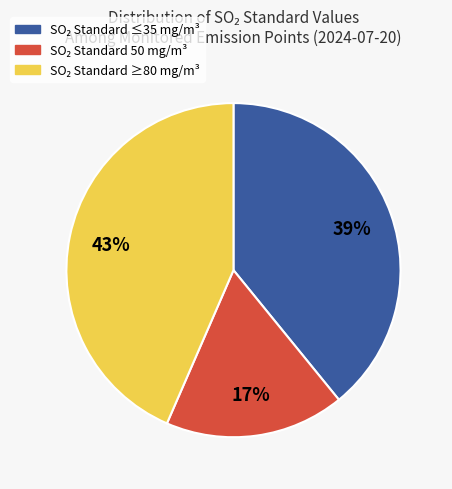

To the nearest percent, what is the difference between the largest and smallest slice percentages?

26%